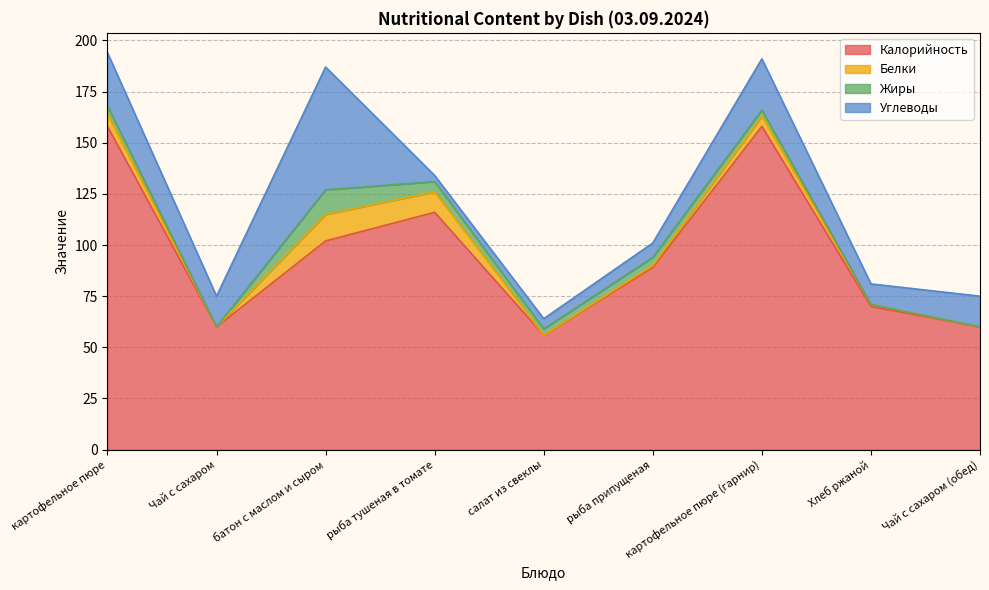

What is the difference between the second highest and minimum values in the Углеводы series?

23